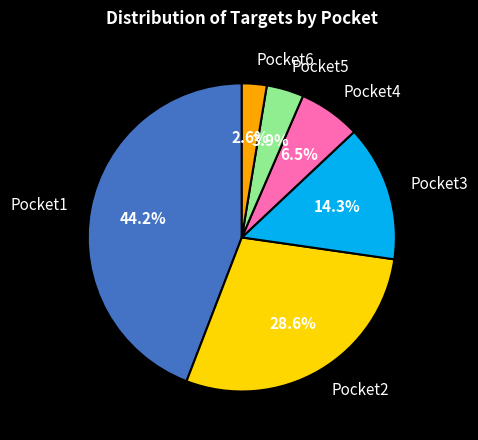

Is it true that Pocket3 is 14% of the pie?

True